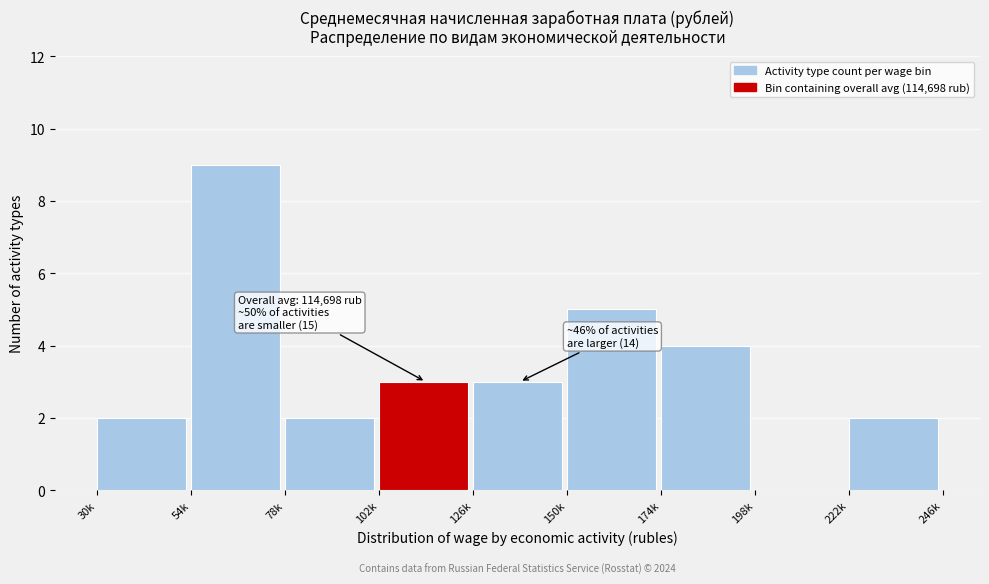

Reading left to right, what are all the values shown in this chart?

30k=2	54k=9	78k=2	102k=3	126k=3	150k=5	174k=4	198k=0	222k=2